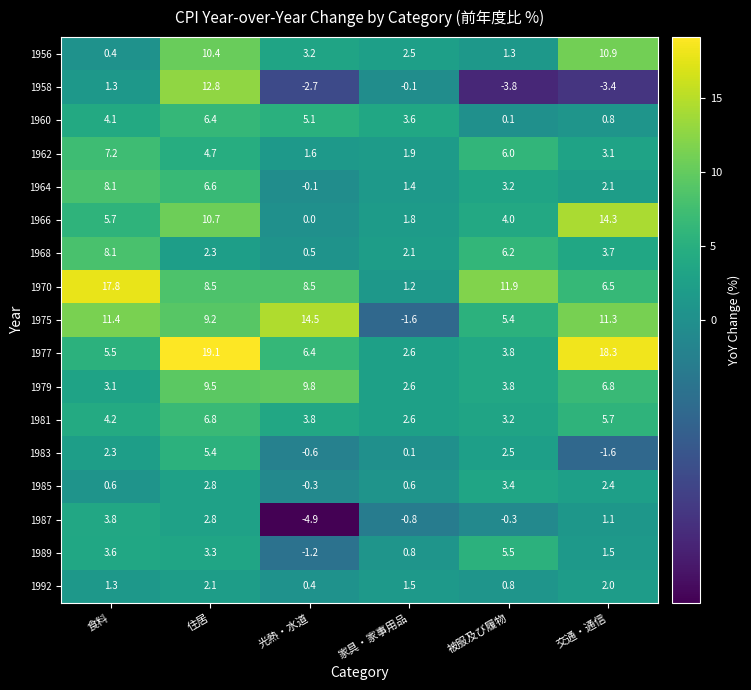

Rank the series at 光熱・水道 from lowest to highest value.

1987, 1958, 1989, 1983, 1985, 1964, 1966, 1992, 1968, 1962, 1956, 1981, 1960, 1977, 1970, 1979, 1975